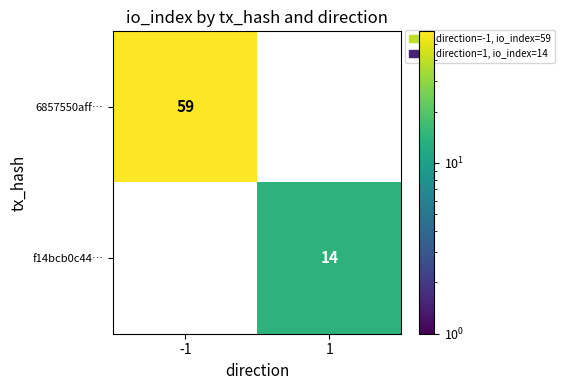

How many distinct data groups are displayed?

2